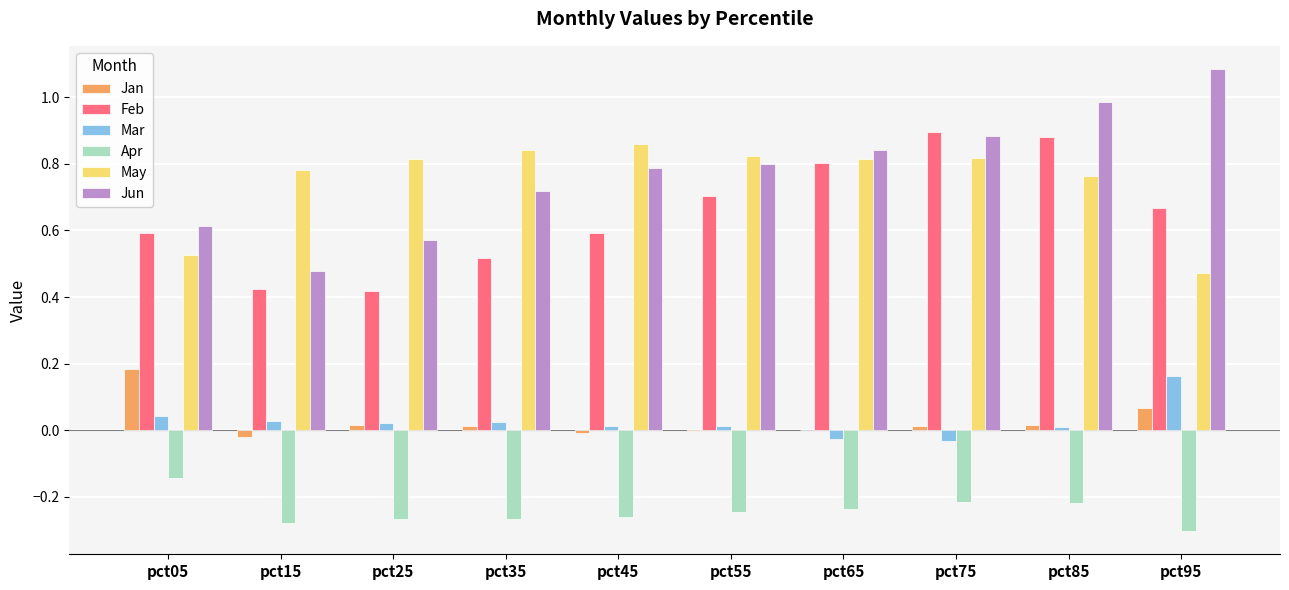

Which series has the widest spread of values?

Jun